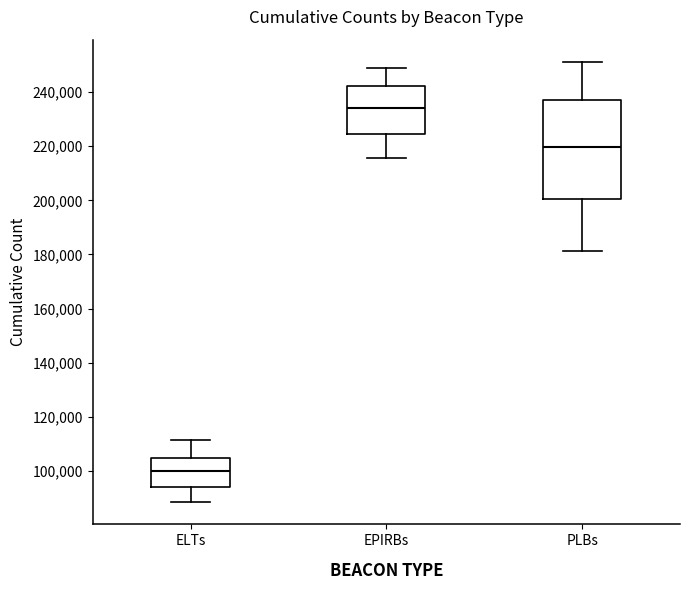

Reading left to right, transcribe this box plot: for each box, give where its median line is, the range the box spans, and where its two whiskers end, as read against the y-axis. The values are not printed on the chart, so give them approximately, as read against the axis.

ELTs: median 100000, box 94000 to 104000, whiskers 88000 to 112000
EPIRBs: median 234000, box 224000 to 242000, whiskers 216000 to 248000
PLBs: median 220000, box 200000 to 238000, whiskers 182000 to 252000